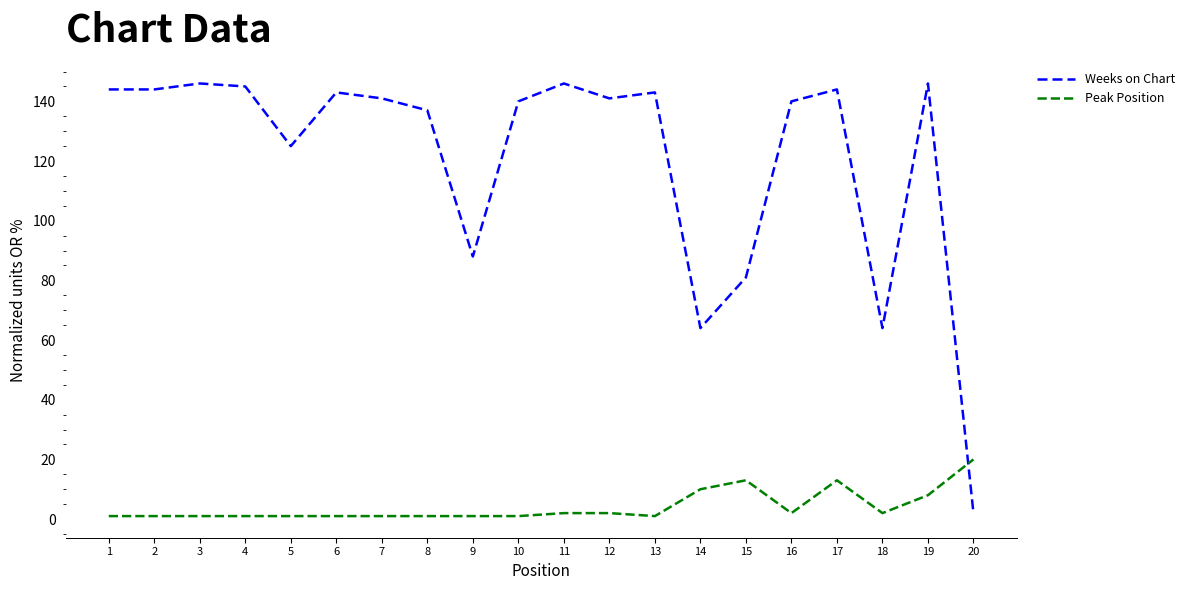

After their last crossing, which series has the higher values: Peak Position or Weeks on Chart?

Peak Position